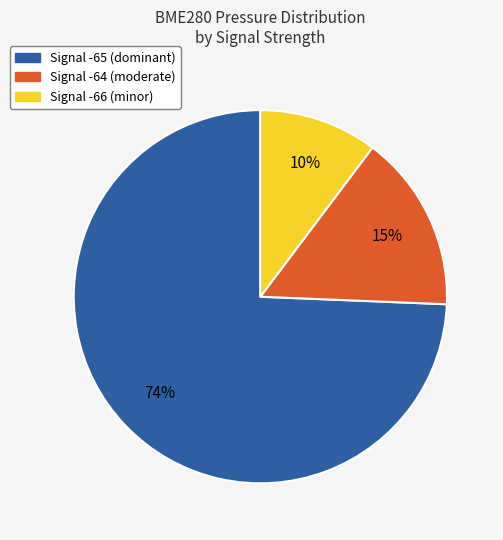

Is it true that Signal -64 (moderate) is 15% of the pie?

True